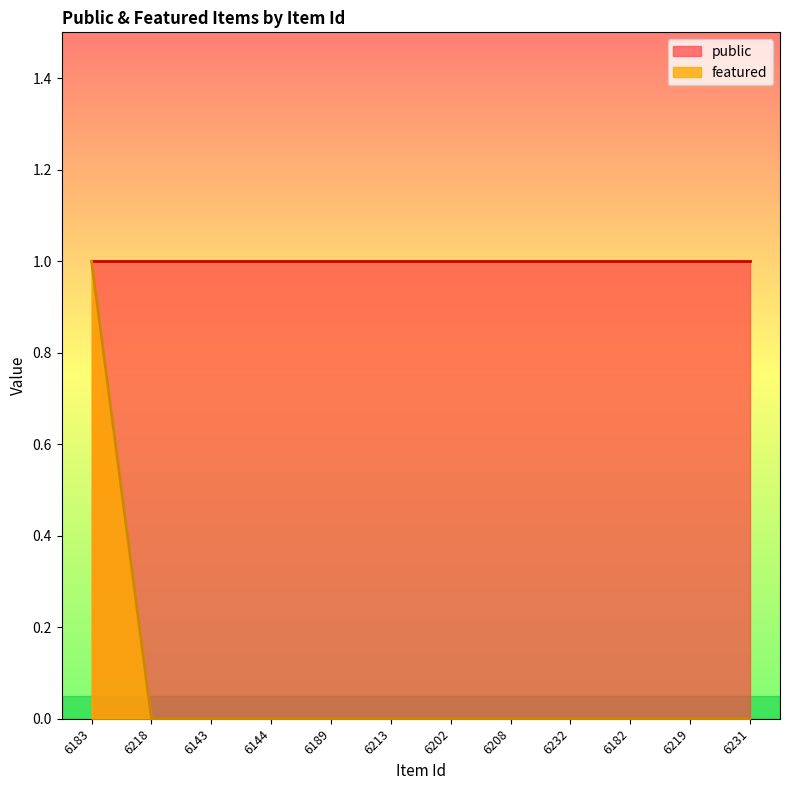

Is it true that the value at 6182 is 0?

False